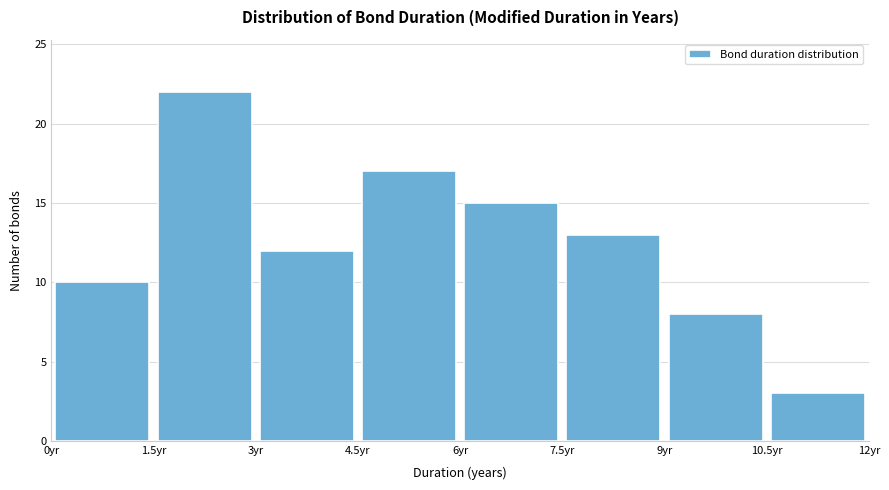

Which range on the x-axis has the tallest bar?

1.5 to 3.0